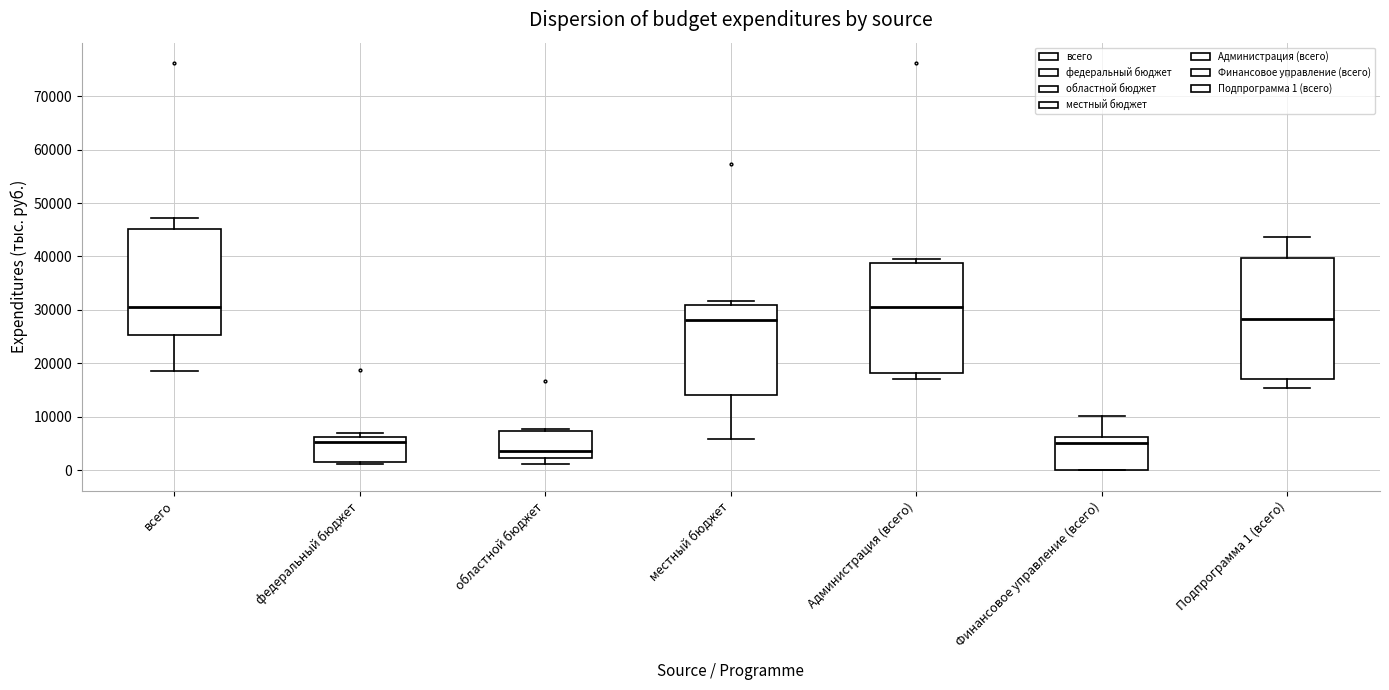

Reading left to right, read every box against the y-axis: the position of its median line, the range the box covers, and the ends of its whiskers. The values are not printed on the chart, so give them approximately, as read against the axis.

всего: median 31000, box 25000 to 45000, whiskers 19000 to 47000
федеральный бюджет: median 5000, box 2000 to 6000, whiskers 1000 to 7000
областной бюджет: median 4000, box 2000 to 7000, whiskers 1000 to 8000
местный бюджет: median 28000, box 14000 to 31000, whiskers 6000 to 32000
Администрация (всего): median 31000, box 18000 to 39000, whiskers 17000 to 40000
Финансовое управление (всего): median 5000, box 0 to 6000, whiskers 0 to 10000
Подпрограмма 1 (всего): median 28000, box 17000 to 40000, whiskers 15000 to 44000